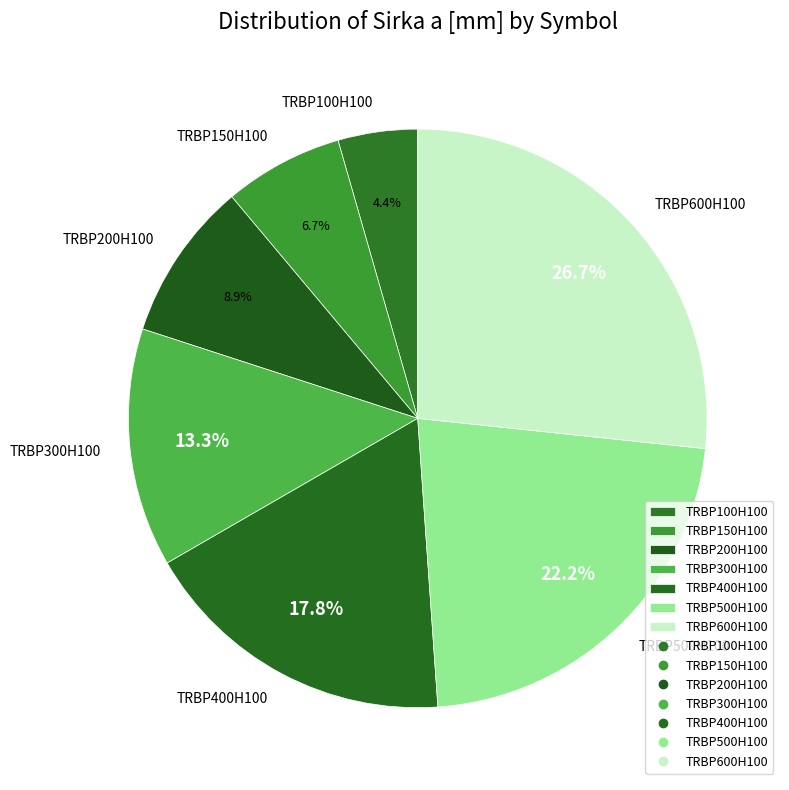

To the nearest percent, what is the difference between the TRBP150H100 and TRBP300H100 slice percentages?

7%